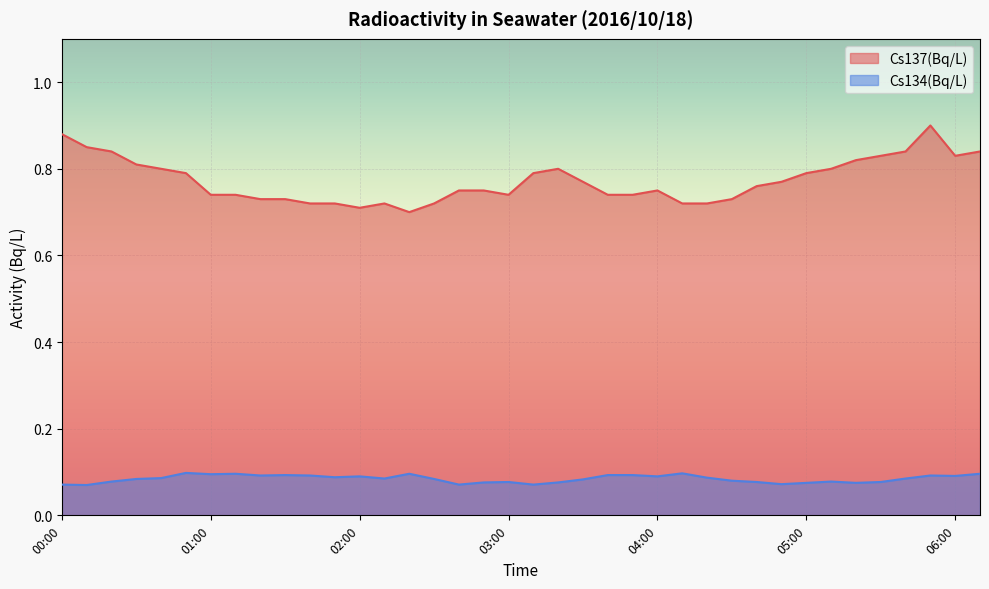

Where is the first local maximum for Cs134(Bq/L)?

00:50